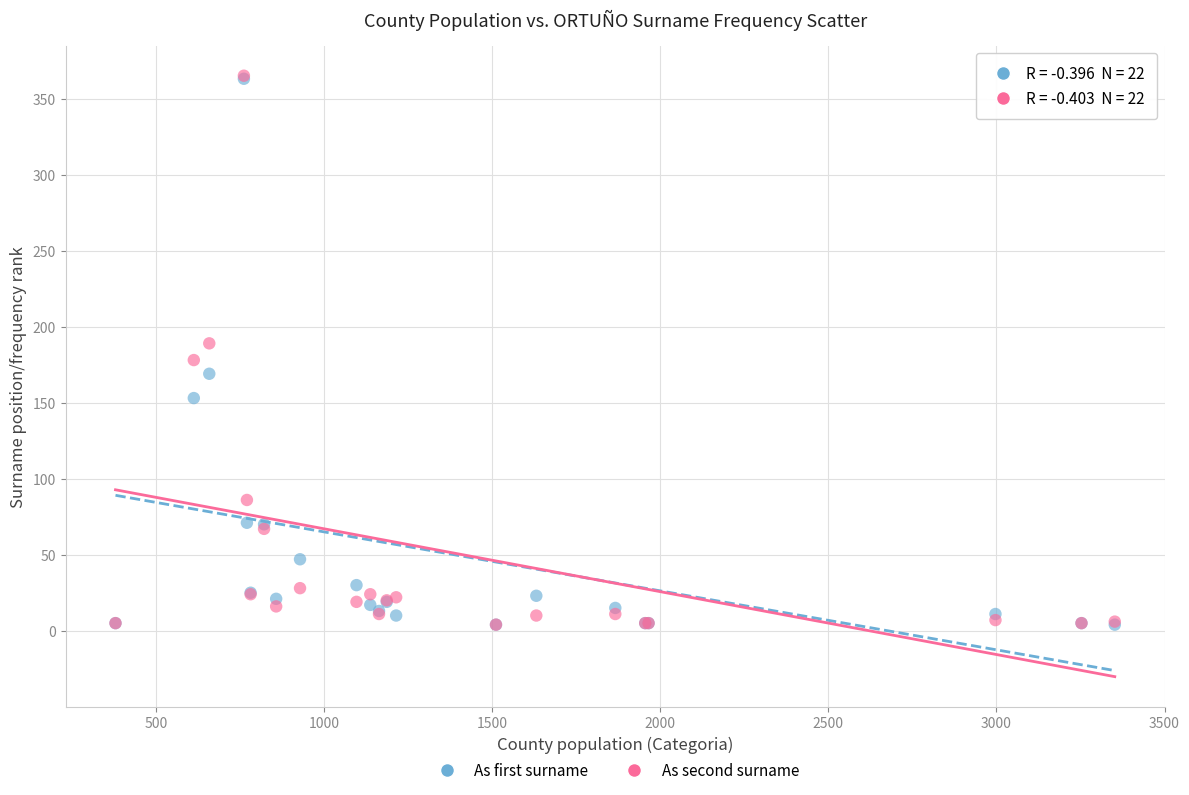

What are all the series names shown in the legend?

As first surname, As second surname